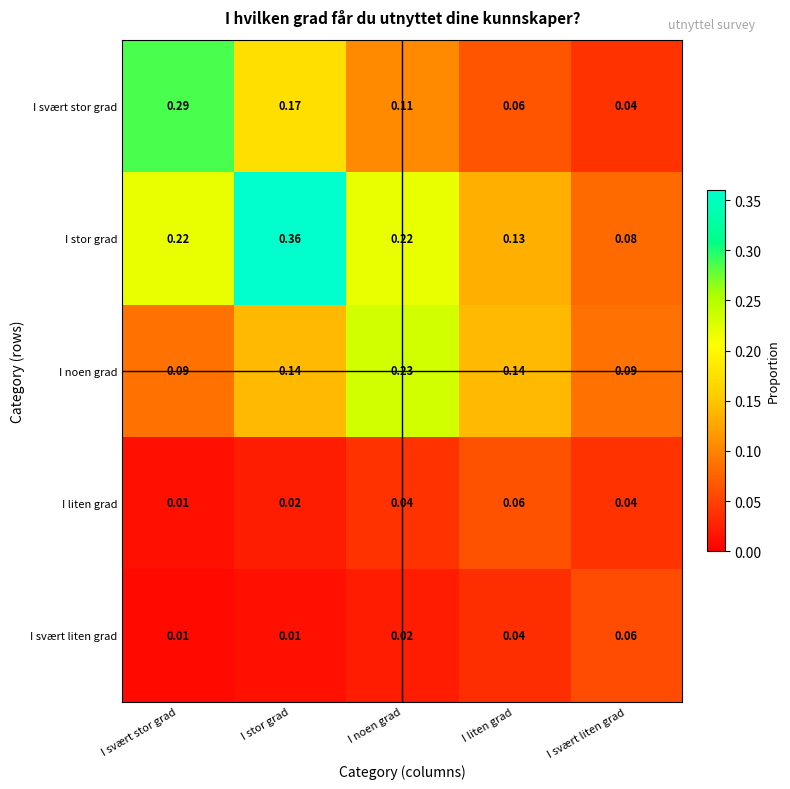

Is the value of I stor grad at I svært liten grad greater than the value of I svært stor grad at I noen grad?

No